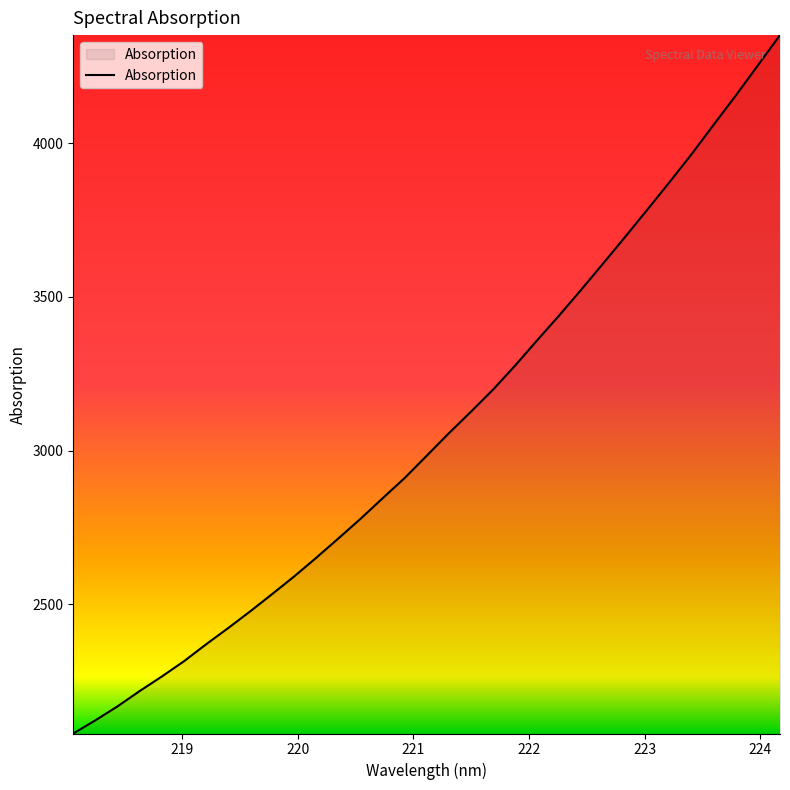

What is the smallest value displayed?

2078.5